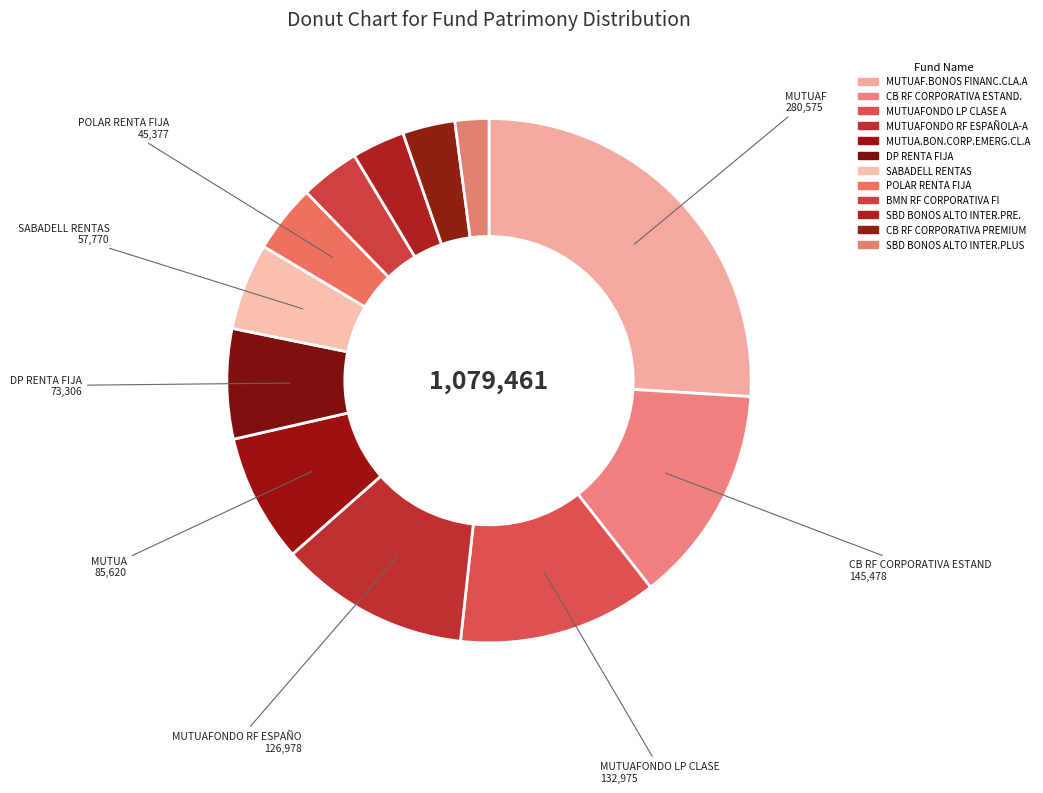

How many slices are in this pie chart?

12